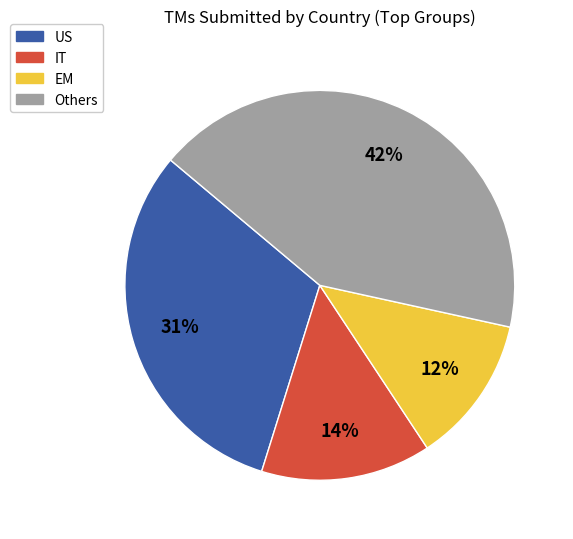

Is there any slice that represents more than half of the pie?

No